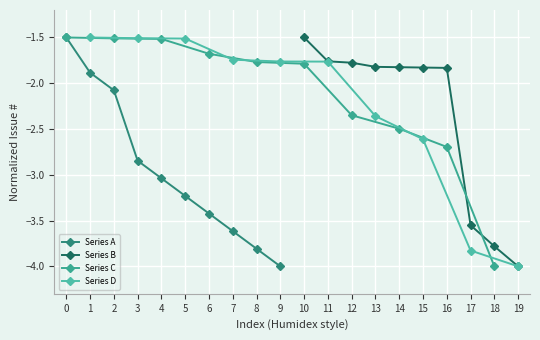

Reading right to left, what are all the values shown in this chart?

Series A: -4.0	-3.8	-3.6	-3.4	-3.2	-3.0	-2.8	-2.1	-1.9	-1.5
Series B: -4.0	-3.8	-3.6	-1.8	-1.8	-1.8	-1.8	-1.8	-1.8	-1.5
Series C: -4.0	-2.7	-2.5	-2.3	-1.8	-1.8	-1.7	-1.5	-1.5	-1.5
Series D: -4.0	-3.8	-2.6	-2.4	-1.8	-1.8	-1.7	-1.5	-1.5	-1.5